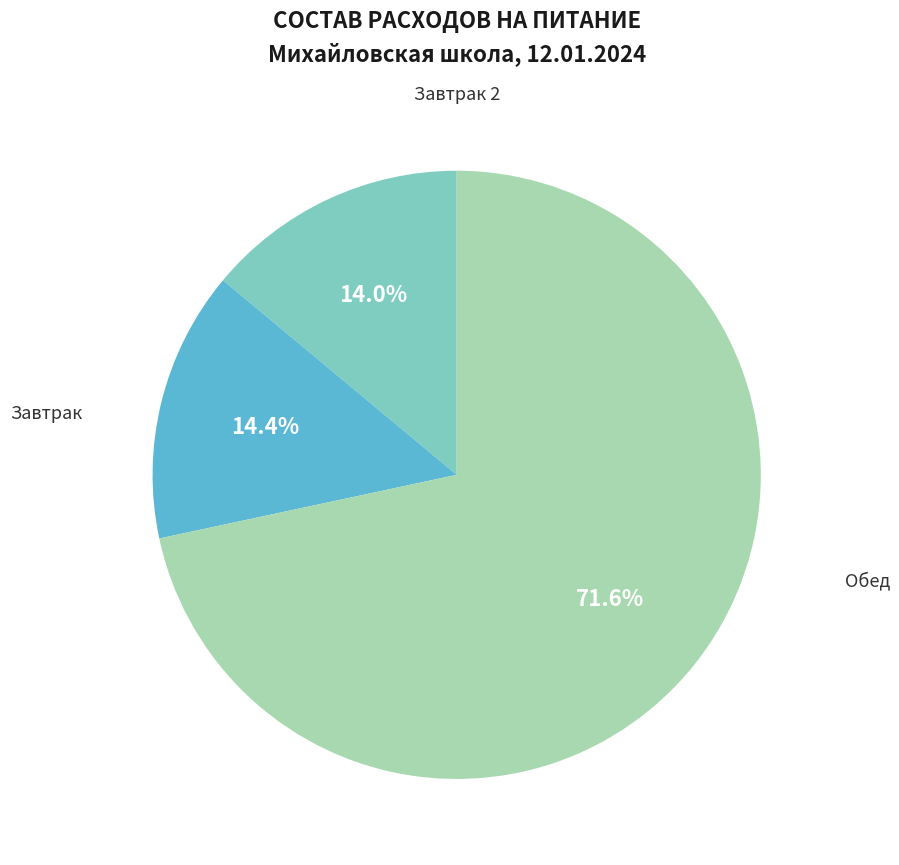

Is there any slice that represents more than half of the pie?

Yes